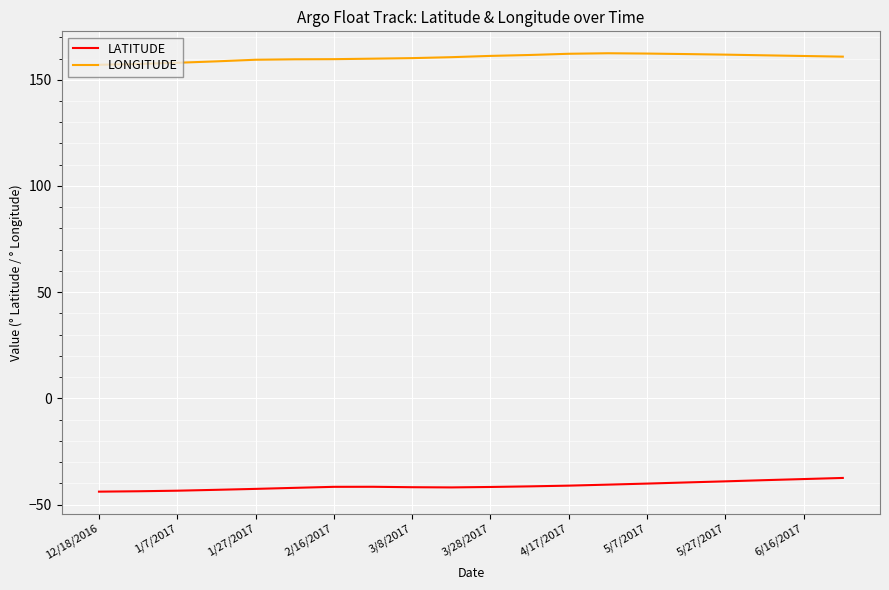

True or false: LATITUDE and LONGITUDE cross at least once.

False